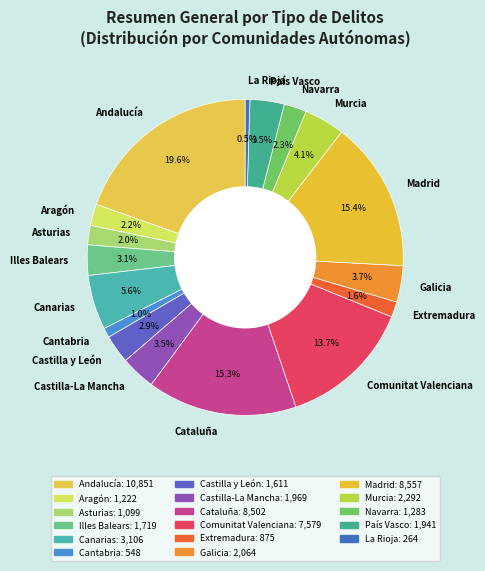

Combined, what portion of the pie is Comunitat Valenciana and Illes Balears?

16.8%